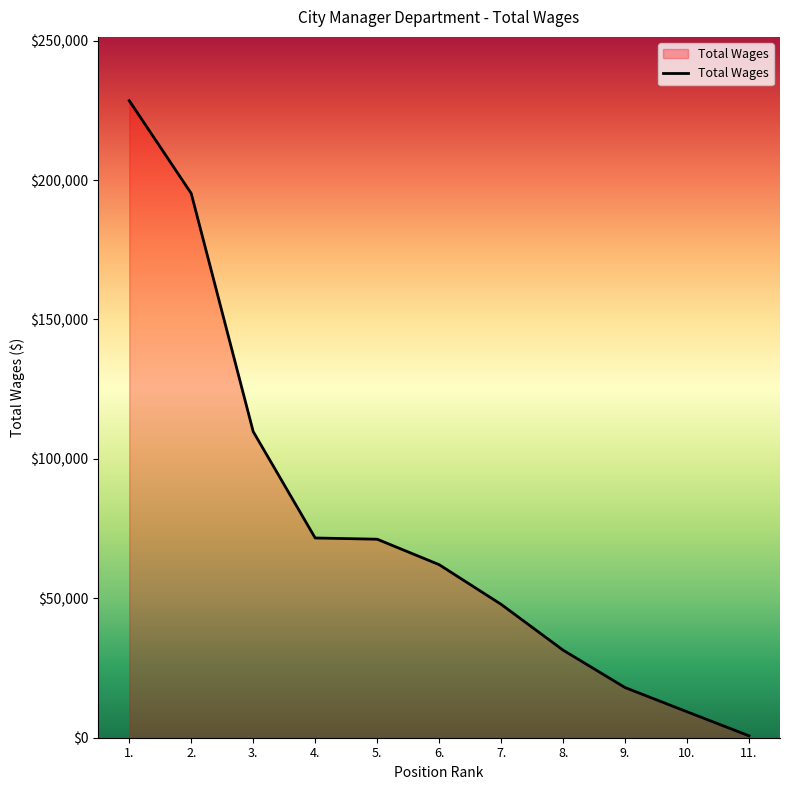

What is the average value?

76879